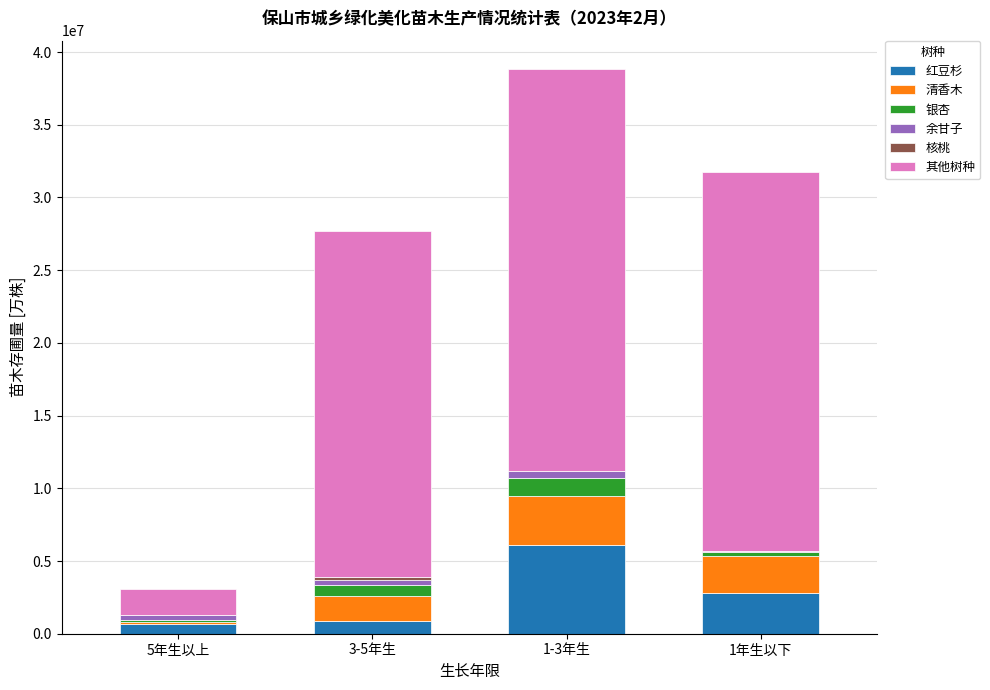

At which category is the sum across all series the highest?

1-3年生